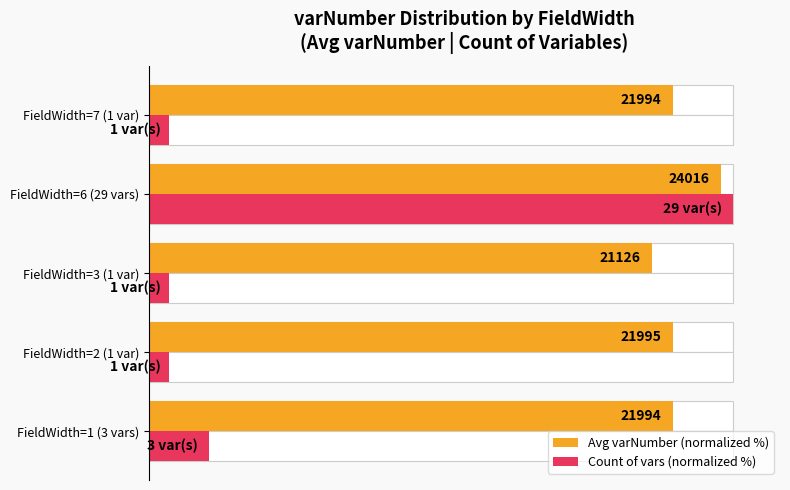

What is the maximum value shown in the chart?

100.0